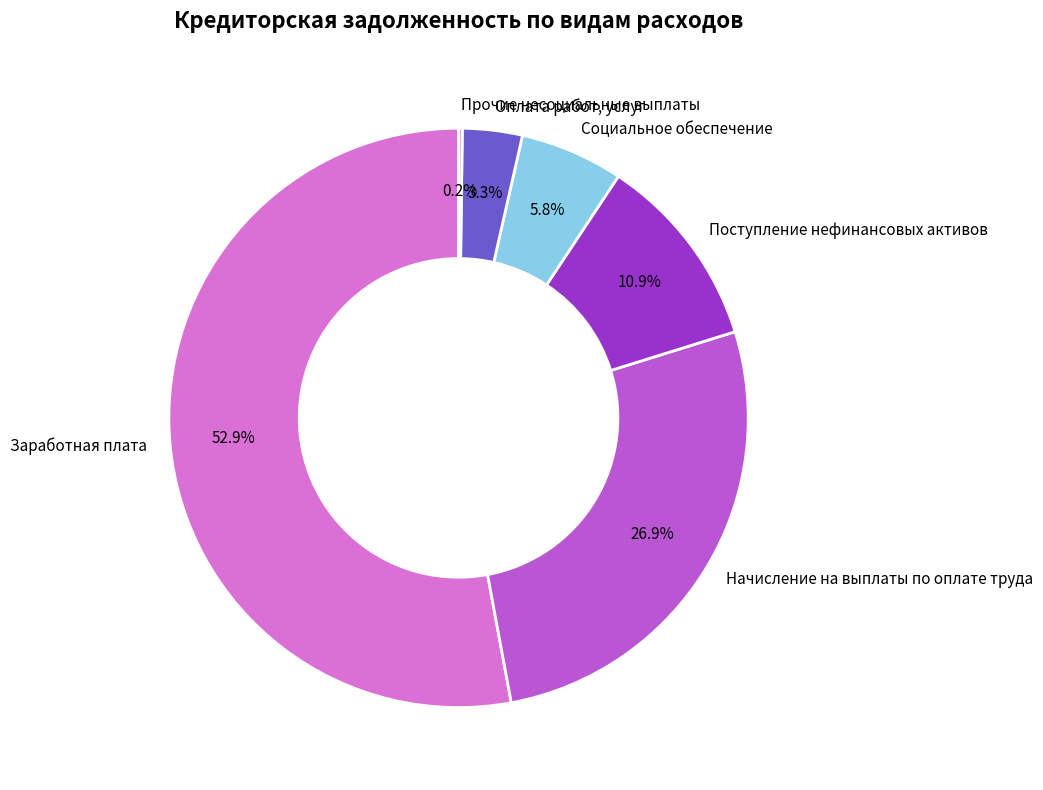

Do Поступление нефинансовых активов and Оплата работ, услуг together represent more than half of the pie?

No